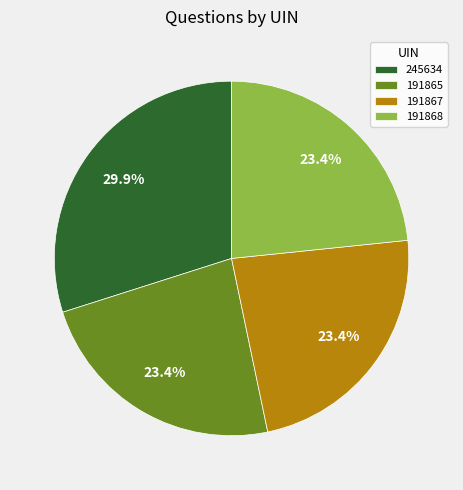

Is there a majority slice in this chart?

No